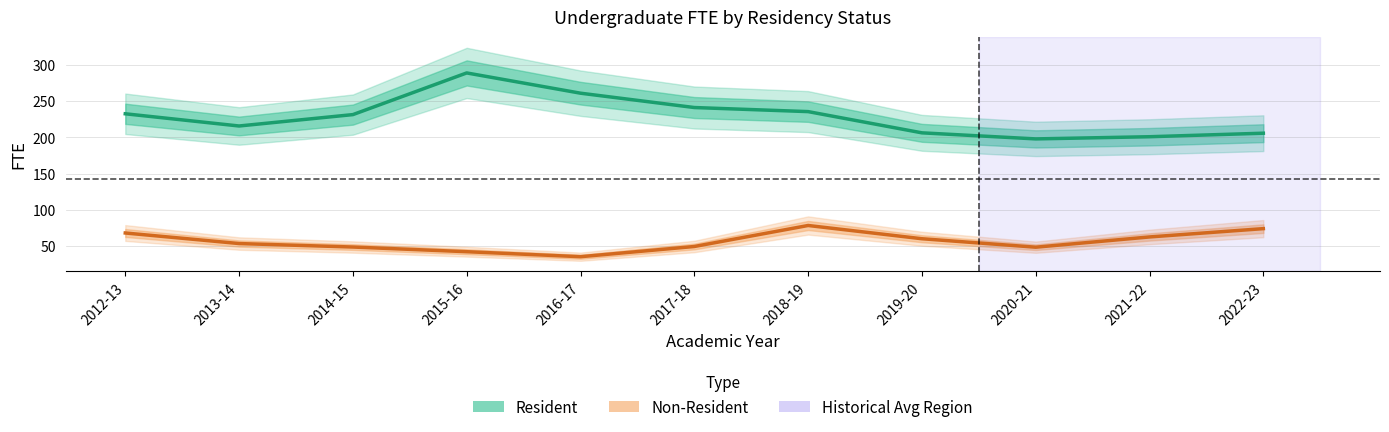

What is the approximate value of Non-Resident FTE at 2012-13?

68.1